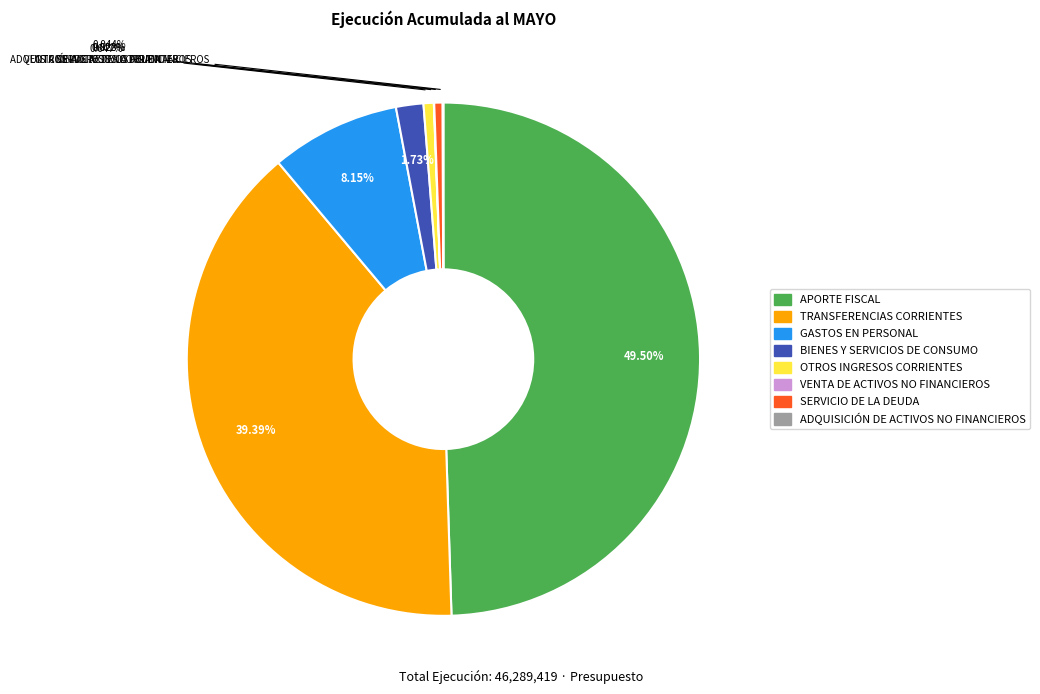

Is GASTOS EN PERSONAL the majority of the pie?

No